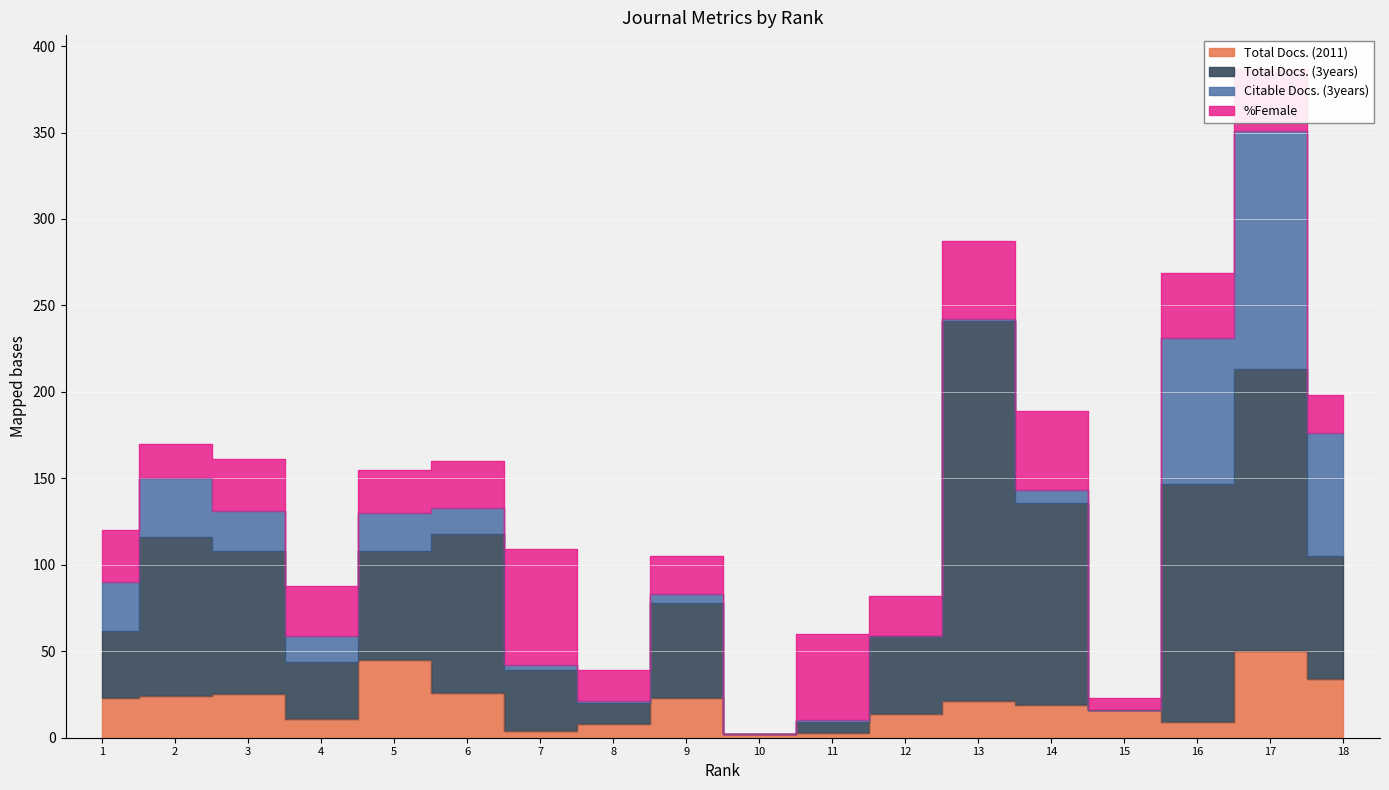

True or false: Total Docs. (2011) has a value of 16 at 16.

False